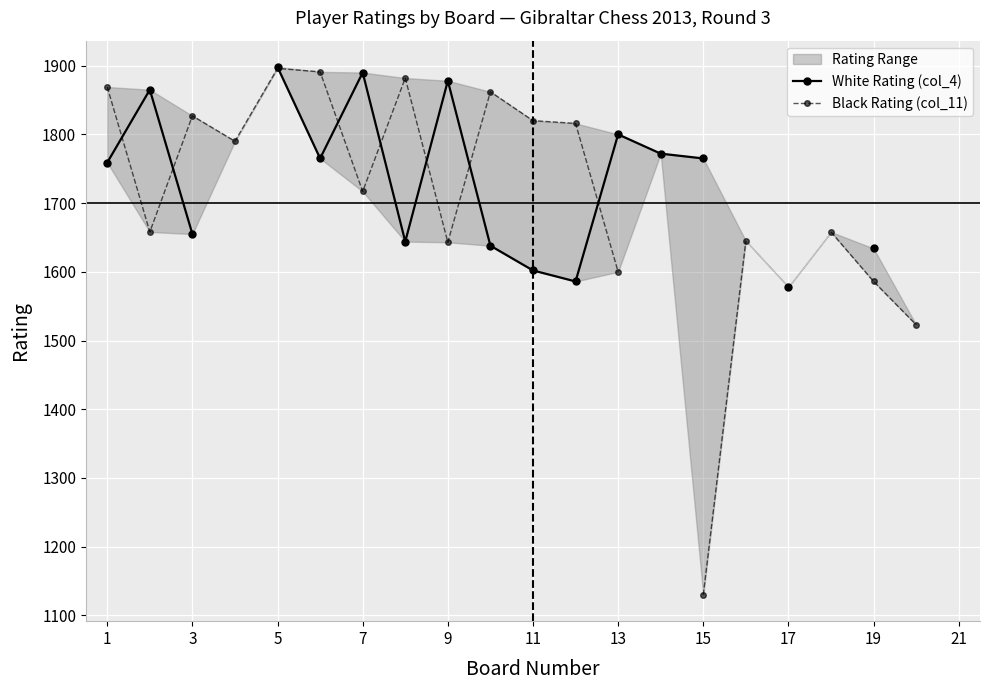

True or false: Black Rating (col_11) and White Rating (col_4) cross at least once.

True